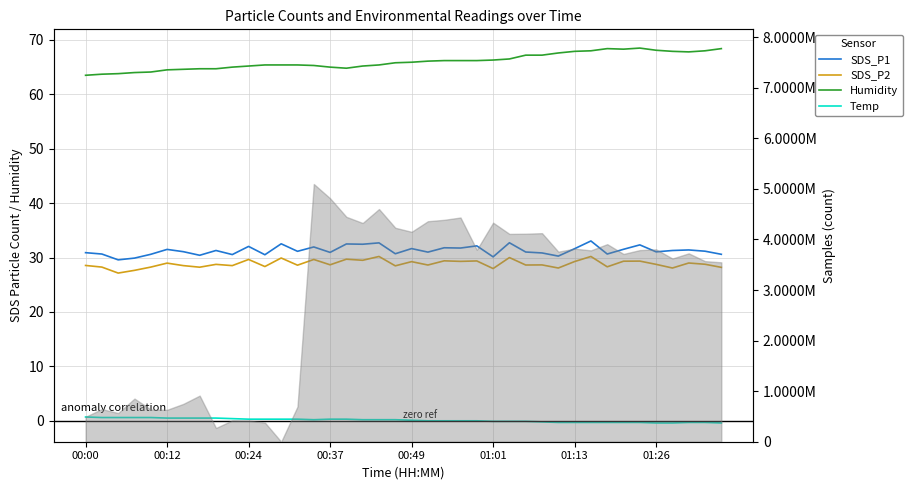

True or false: SDS_P1 has a value of 44.9 at 18.

False